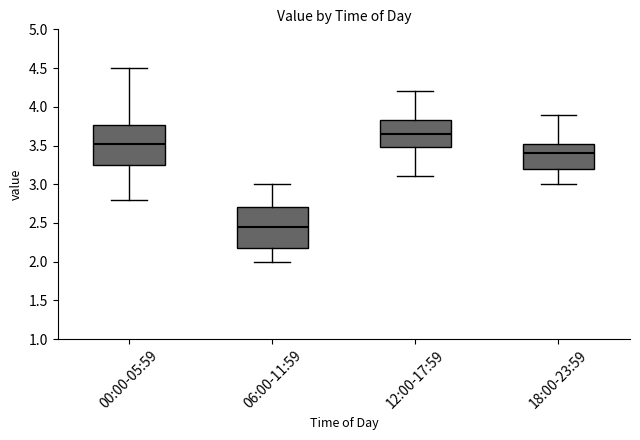

Where does the median line of the box for 12:00-17:59 sit on the y-axis? The values are not printed on the chart, so give them approximately, as read against the axis.

3.65